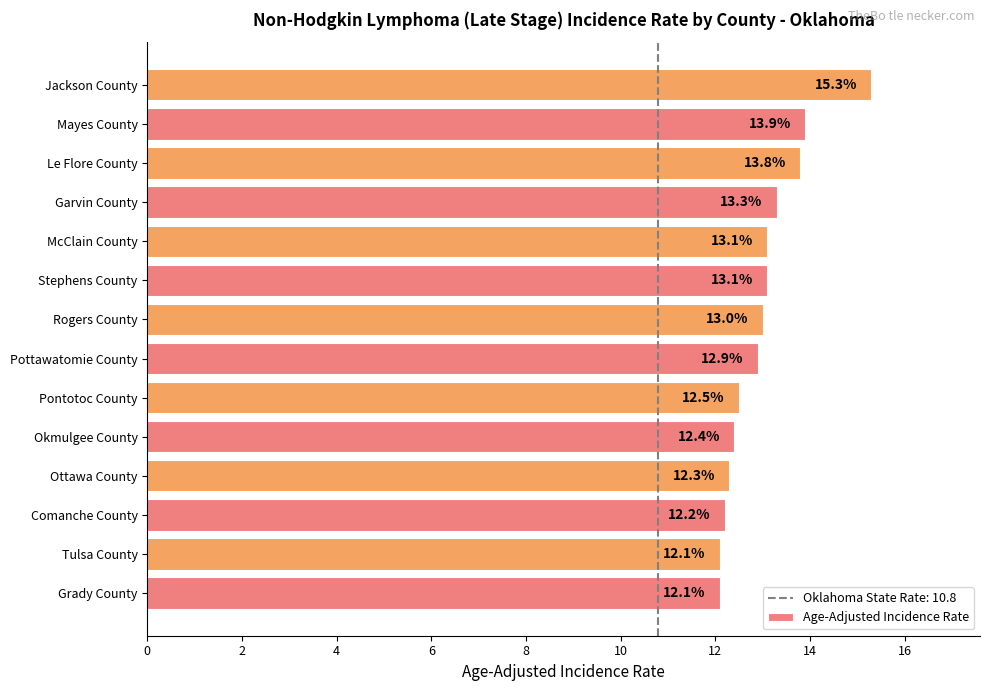

What value does the data have at McClain County?

13.1